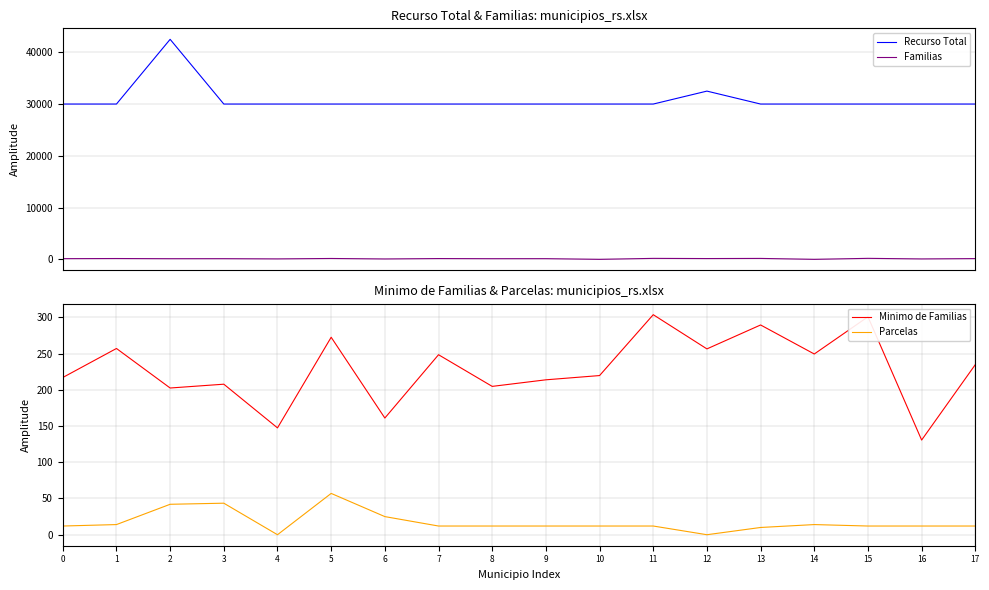

What are all the series names shown in the legend?

Recurso Total, Familias, Minimo de Familias, Parcelas